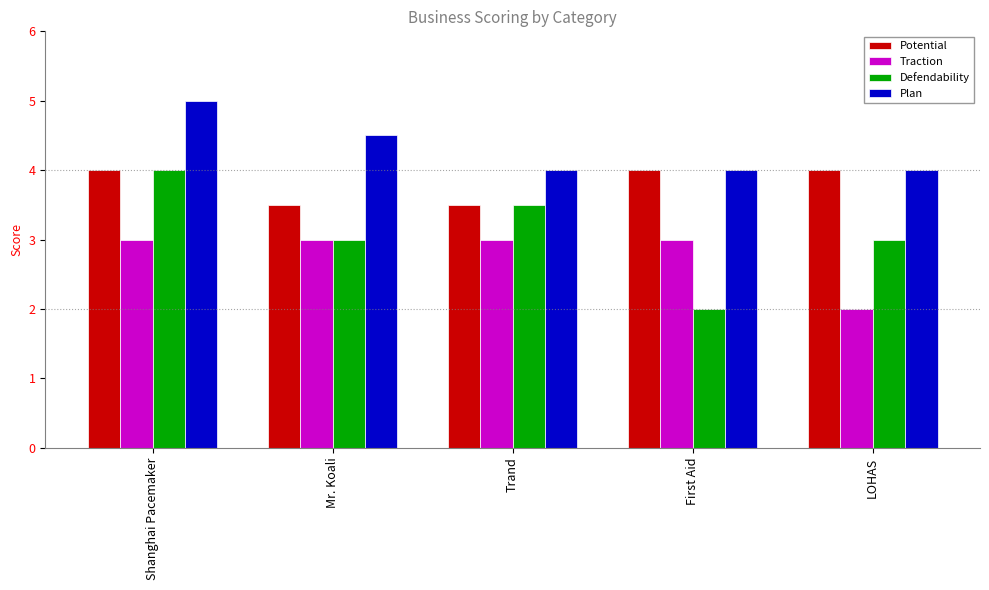

List the series in order of their overall mean, highest first.

Plan, Potential, Defendability, Traction